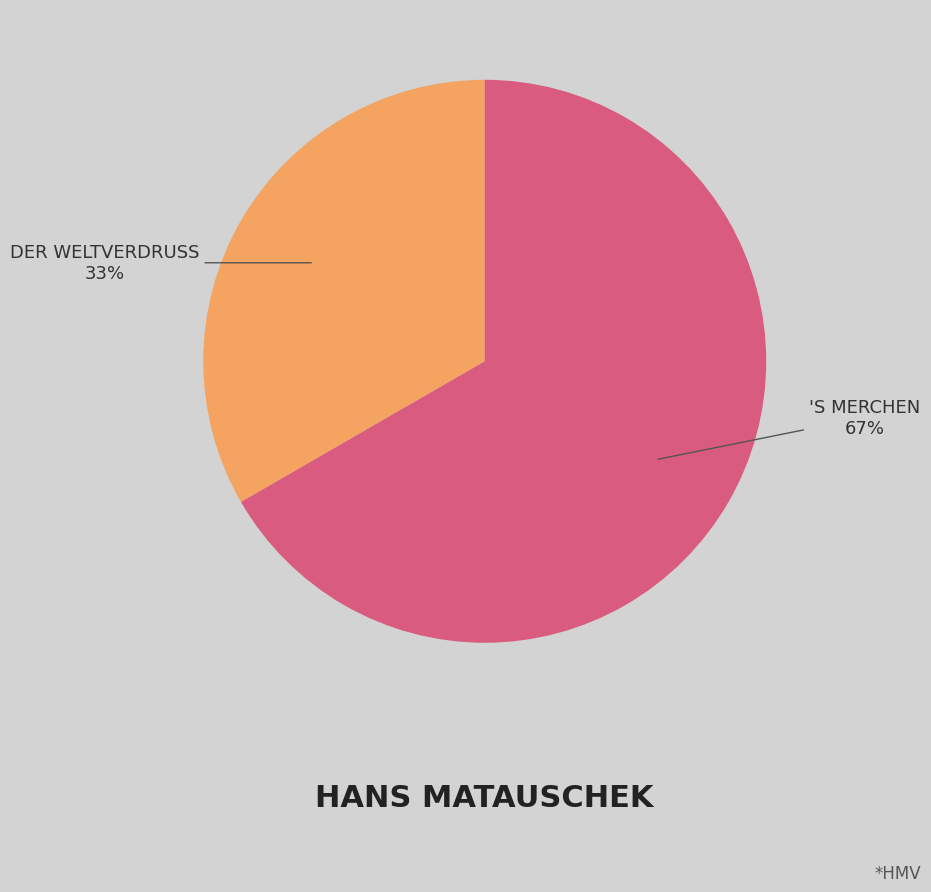

Count the number of slices in the pie.

2